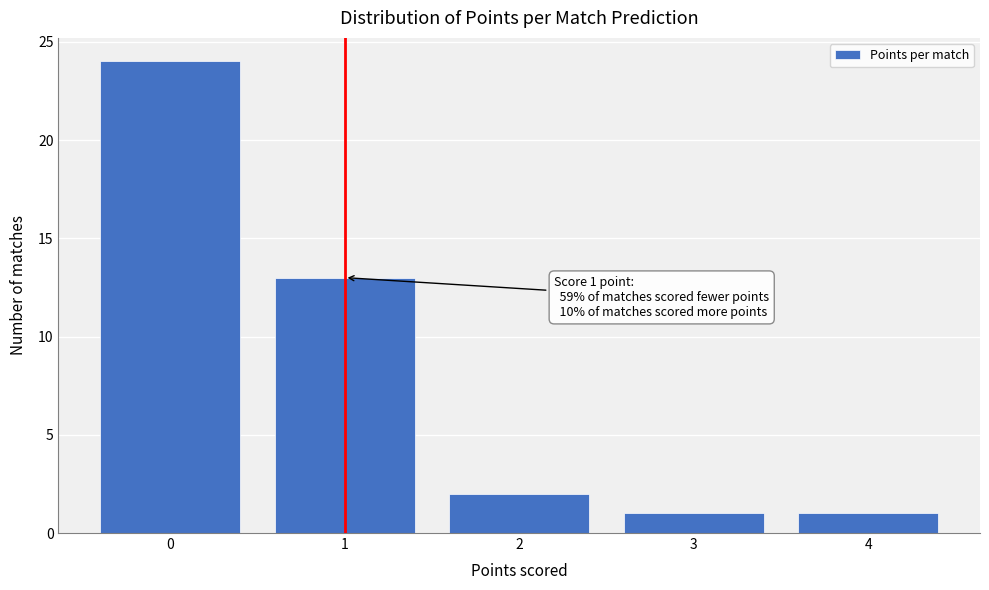

Which range on the x-axis has the tallest bar?

-0.5 to 0.5